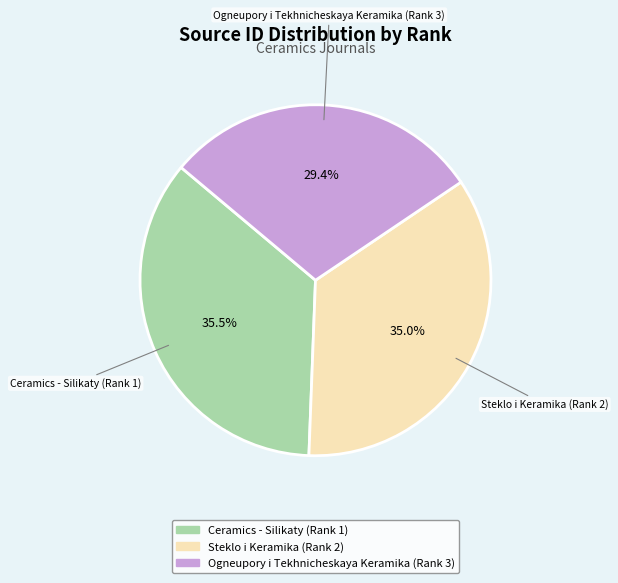

How many segments does this pie chart have?

3